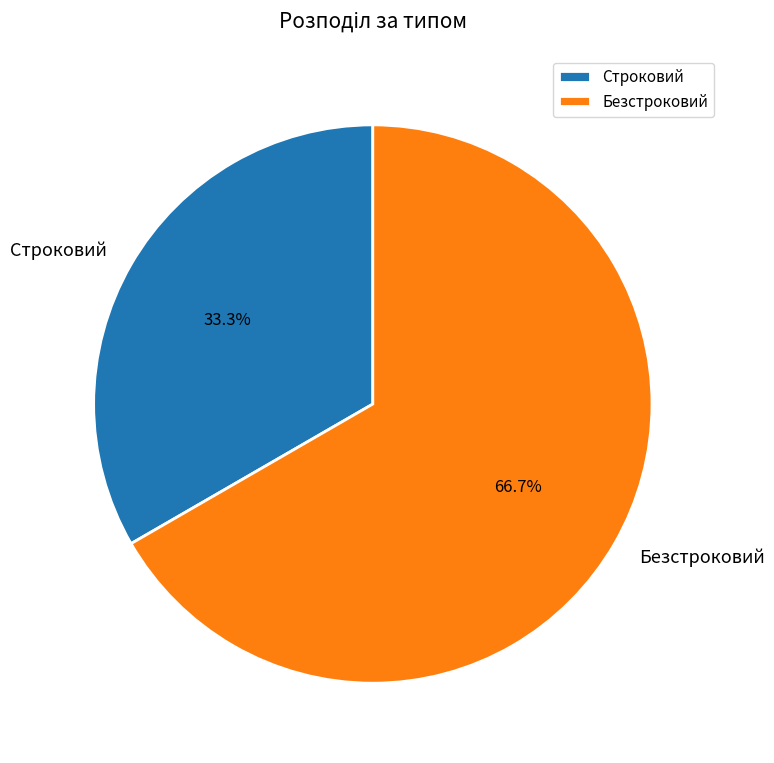

To the nearest percent, what is the average slice percentage?

50%